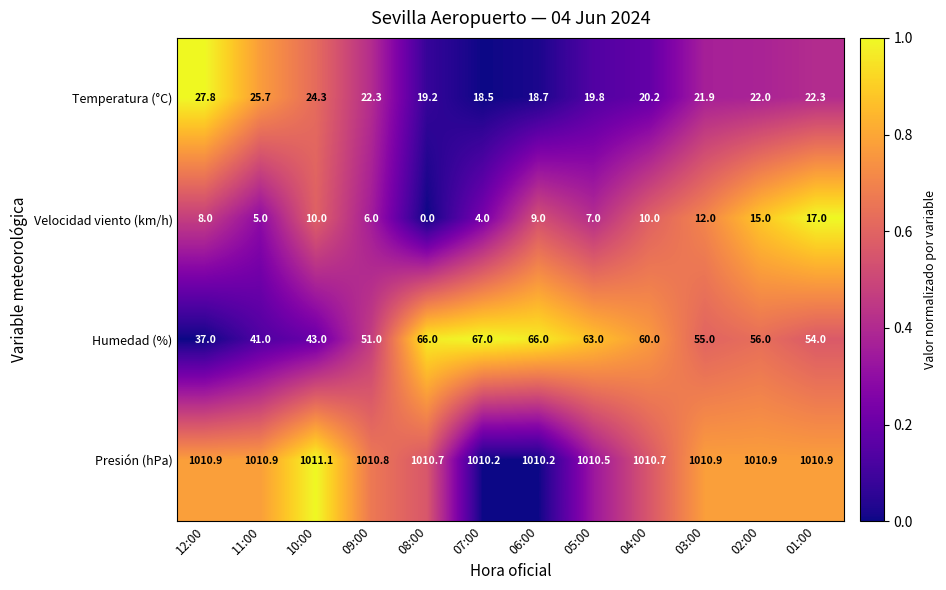

True or false: Velocidad viento (km/h) has a value of 4.0 at 07:00.

True